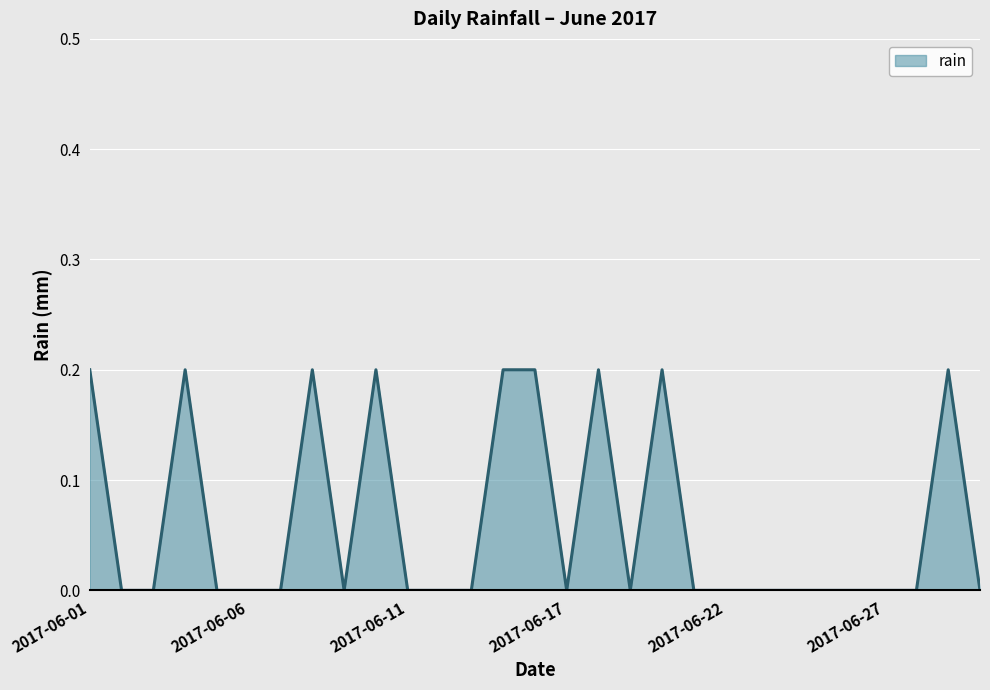

What is the sum of all values?

1.8